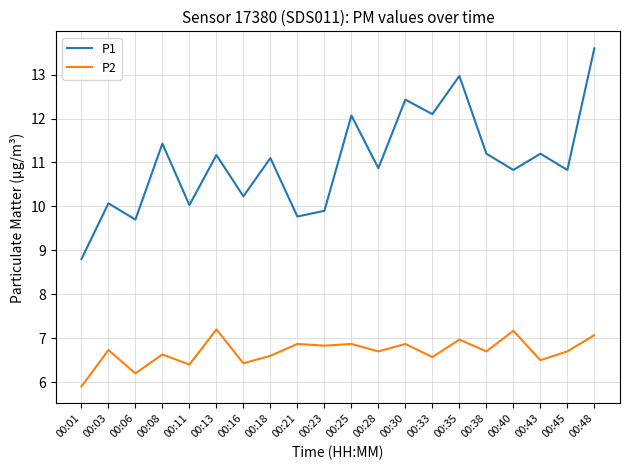

Which series has the widest spread of values?

P1